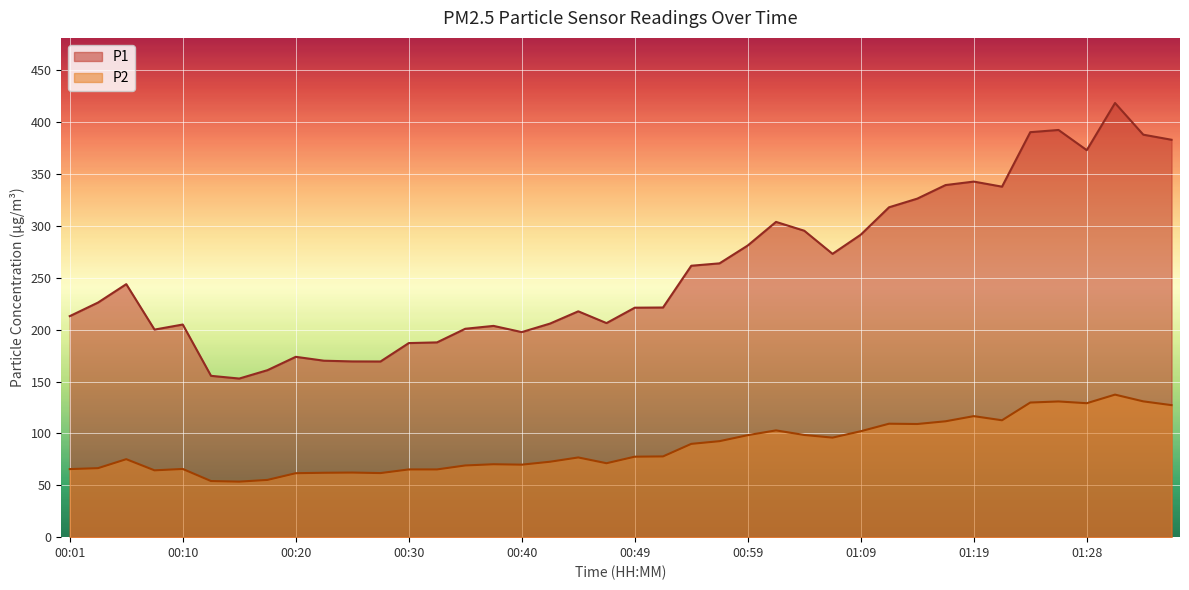

True or false: P2 and P1 cross at least once.

False